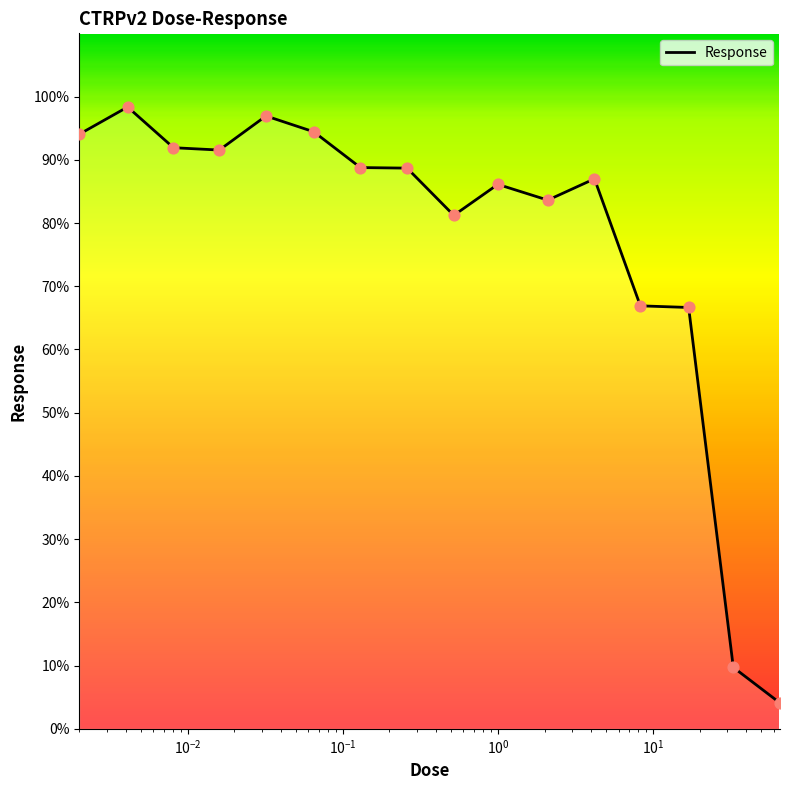

What is the smallest value displayed?

4.1